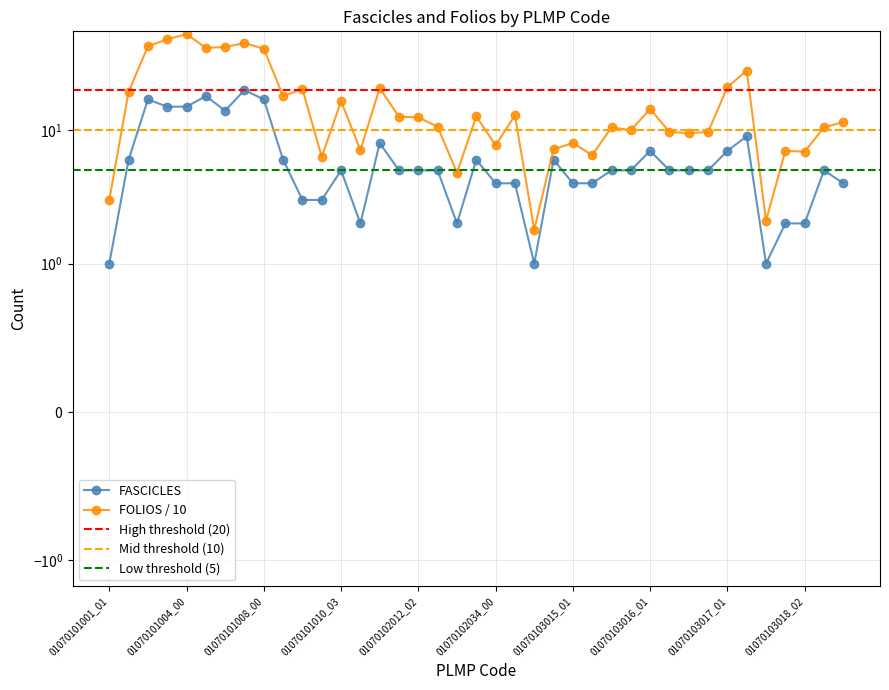

What is the total value across all series at 01070102012_02?

17.5